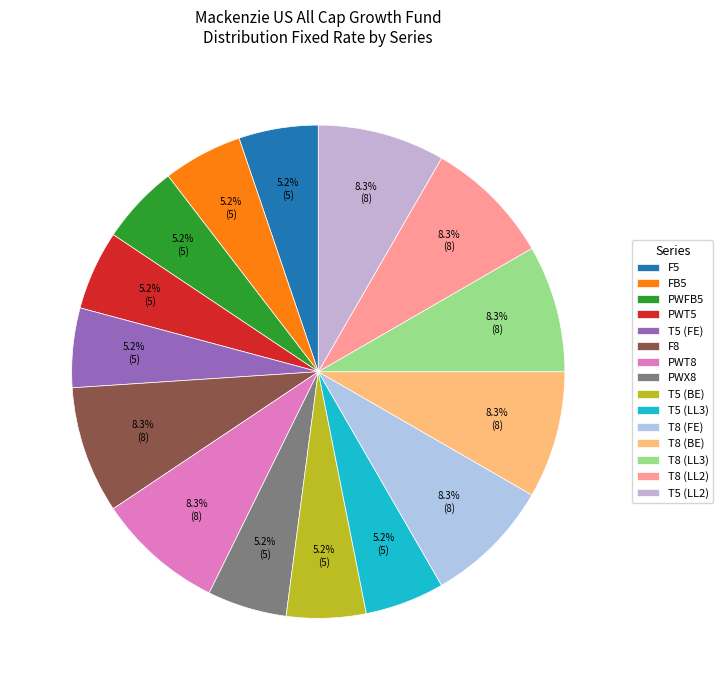

What percentage is NOT represented by T5 (FE)?

94.8%